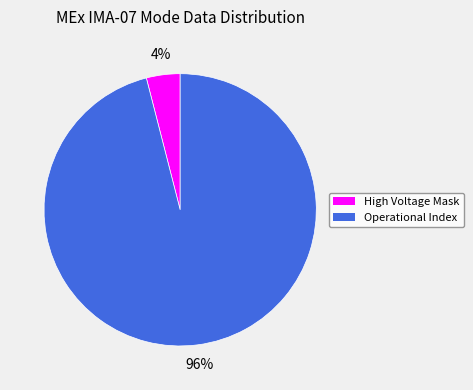

To the nearest percent, what is the average slice percentage?

50%